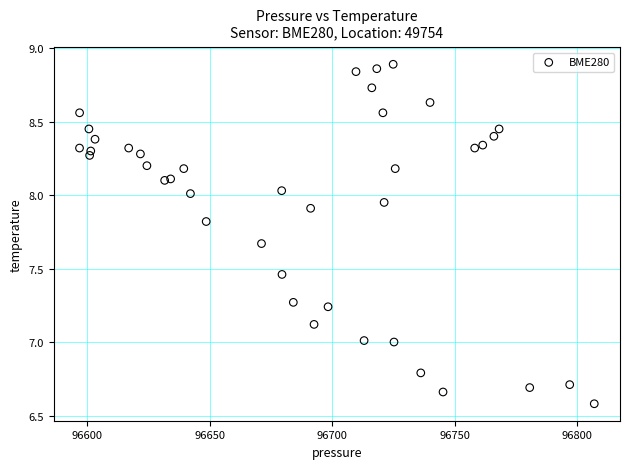

What is the range of Y values (max minus min)?

2.3